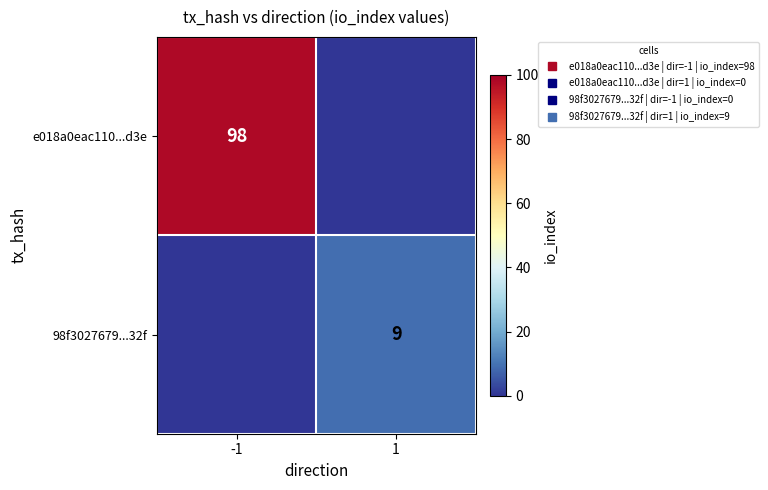

Which series has the largest range (max minus min)?

e018a0eac110...d3e